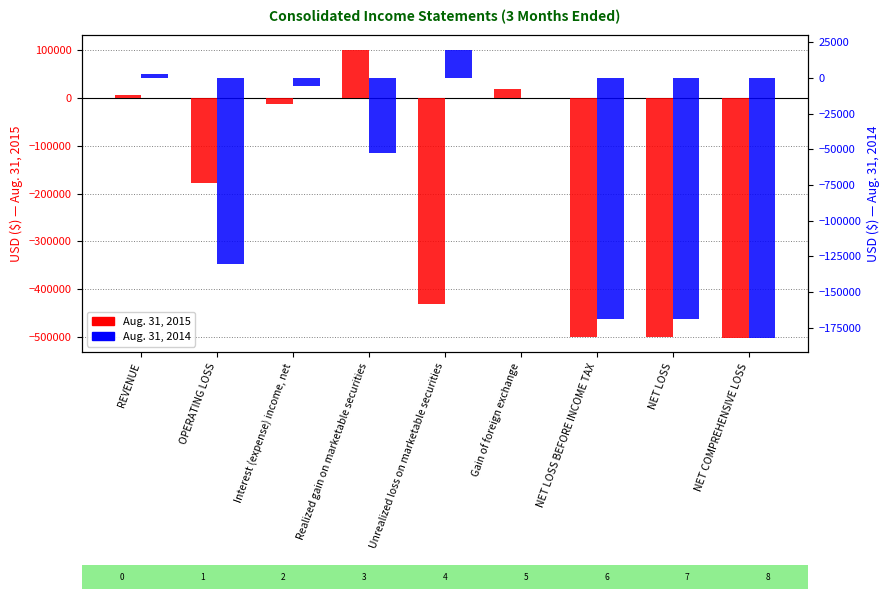

How many data points in Aug. 31, 2014 are above -52369?

4